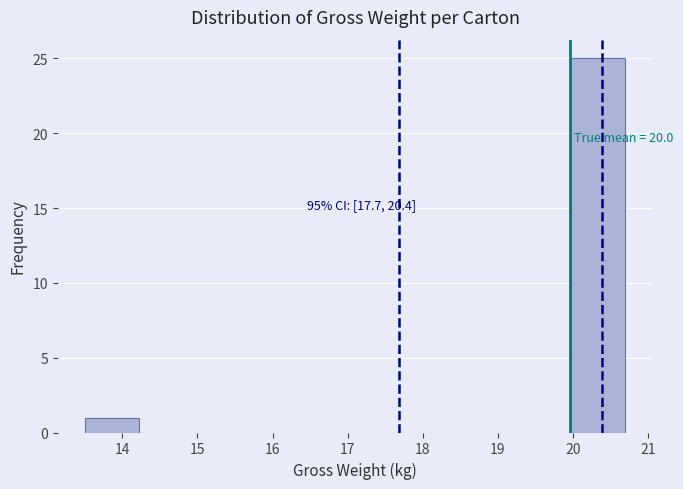

Which range on the x-axis has the tallest bar?

19.98 to 20.70